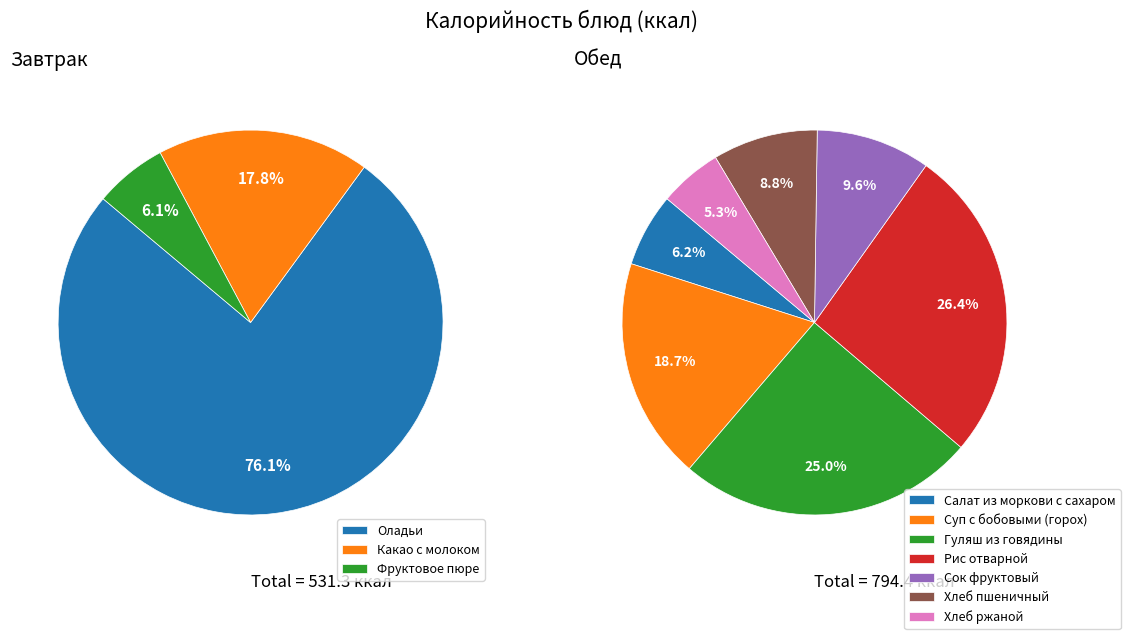

Which category has the smallest portion of the pie?

Фруктовое пюре